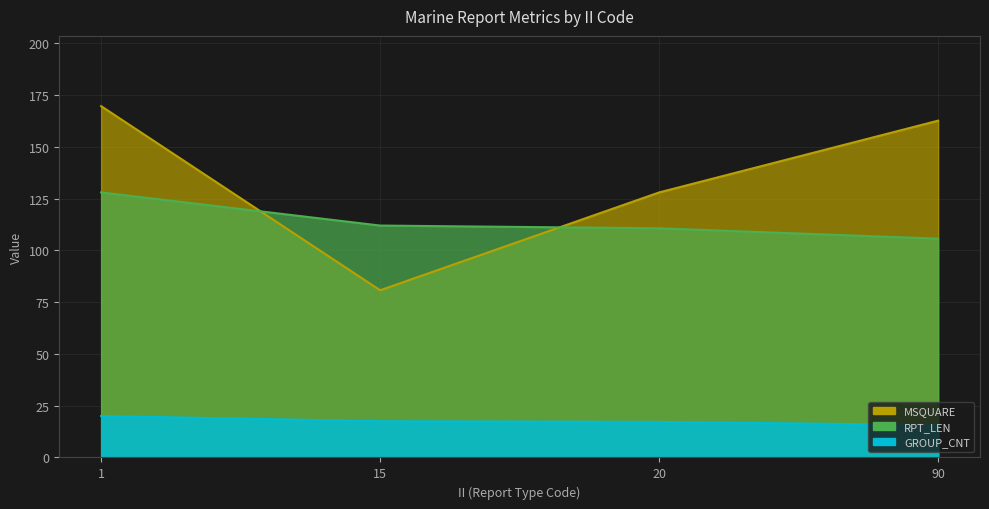

What is the average value of the RPT_LEN series?

113